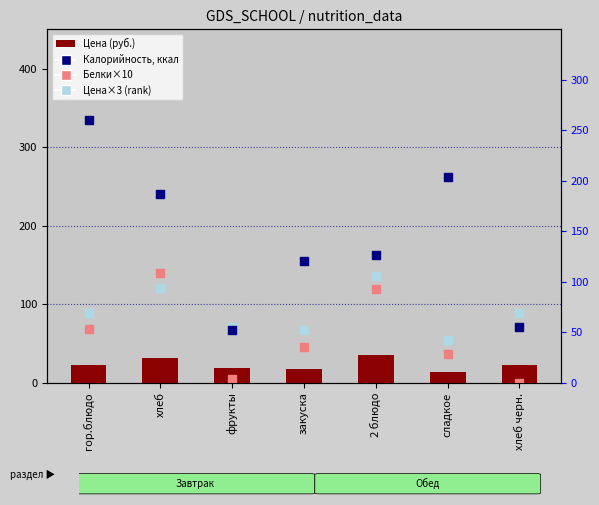

Which series contains the highest Y value?

Калорийность, ккал